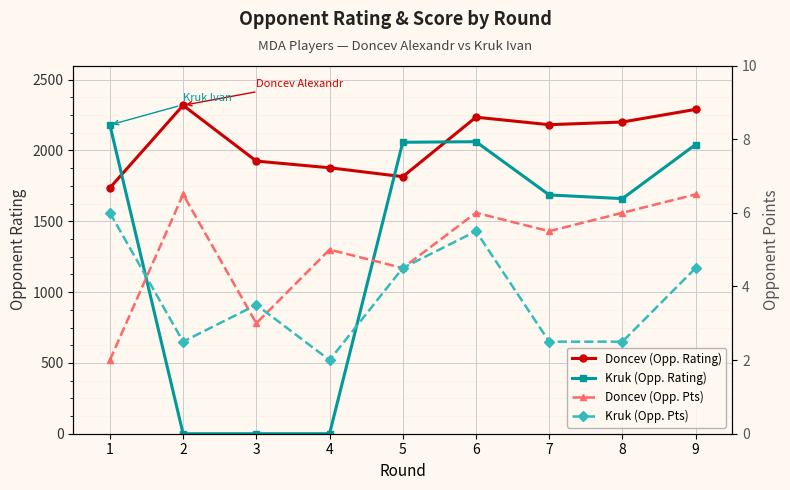

What is the spread (max minus min) of values at 1?

2178.0